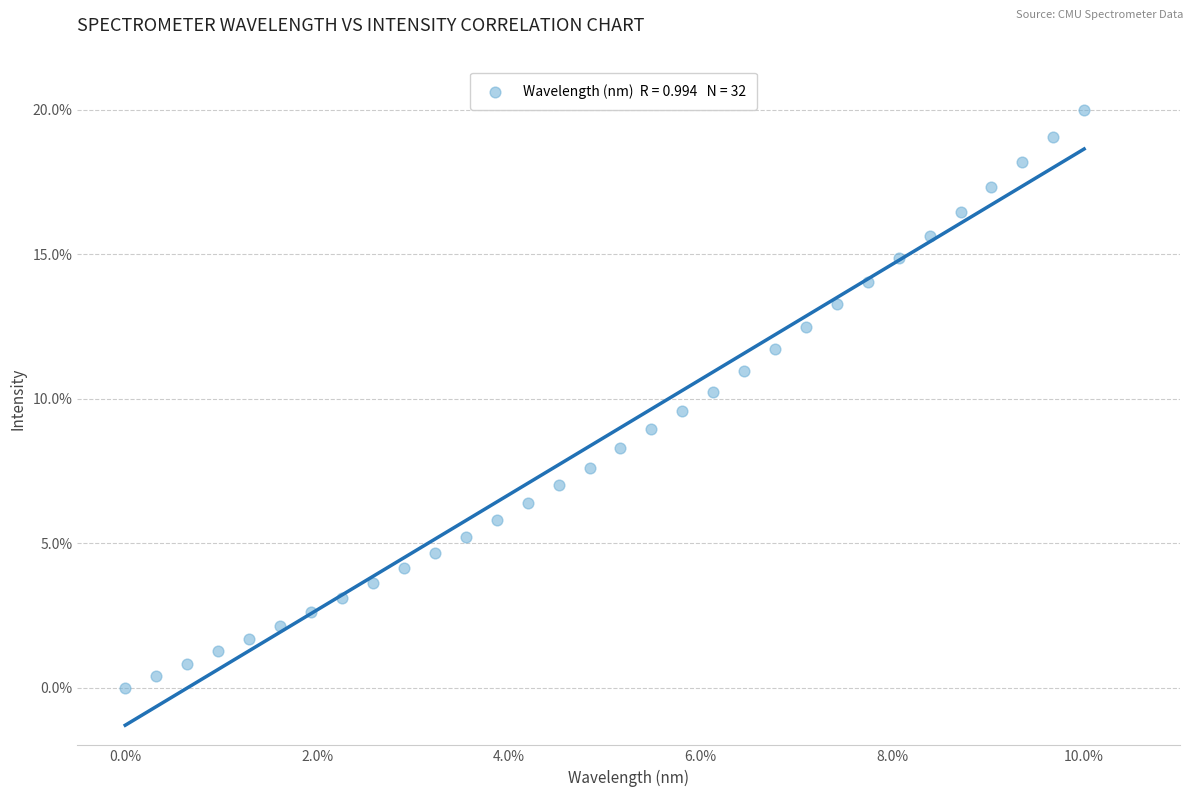

What is the range of Y values (max minus min)?

20.0